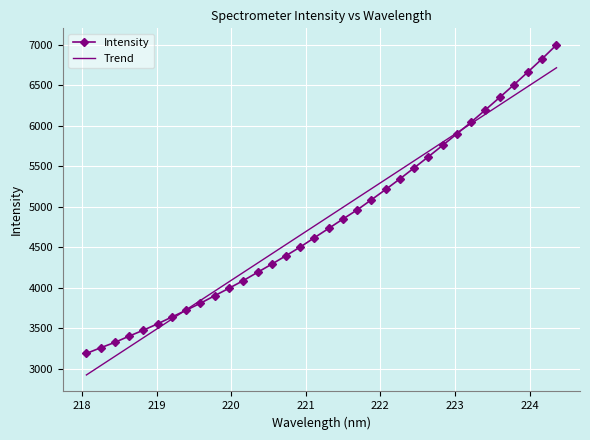

What is the ratio of the value at 224.3616 to the value at 223.2172?

1.2